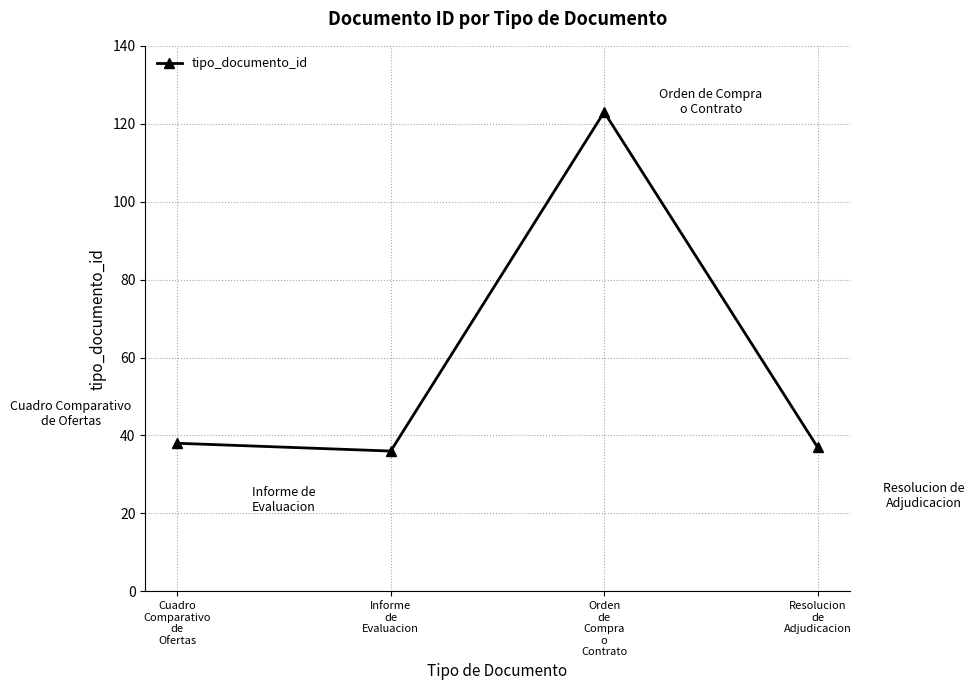

How many points are higher than both their immediate neighbors (excluding endpoints)?

1